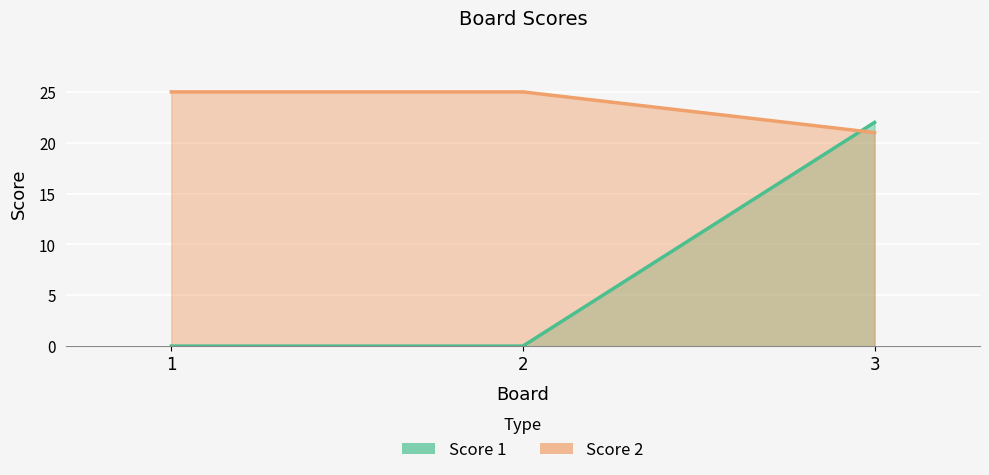

How many lines are shown in the chart?

2